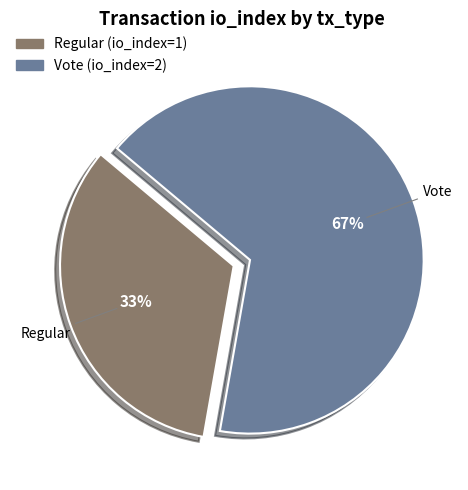

Does Vote represent more than half of the total?

Yes